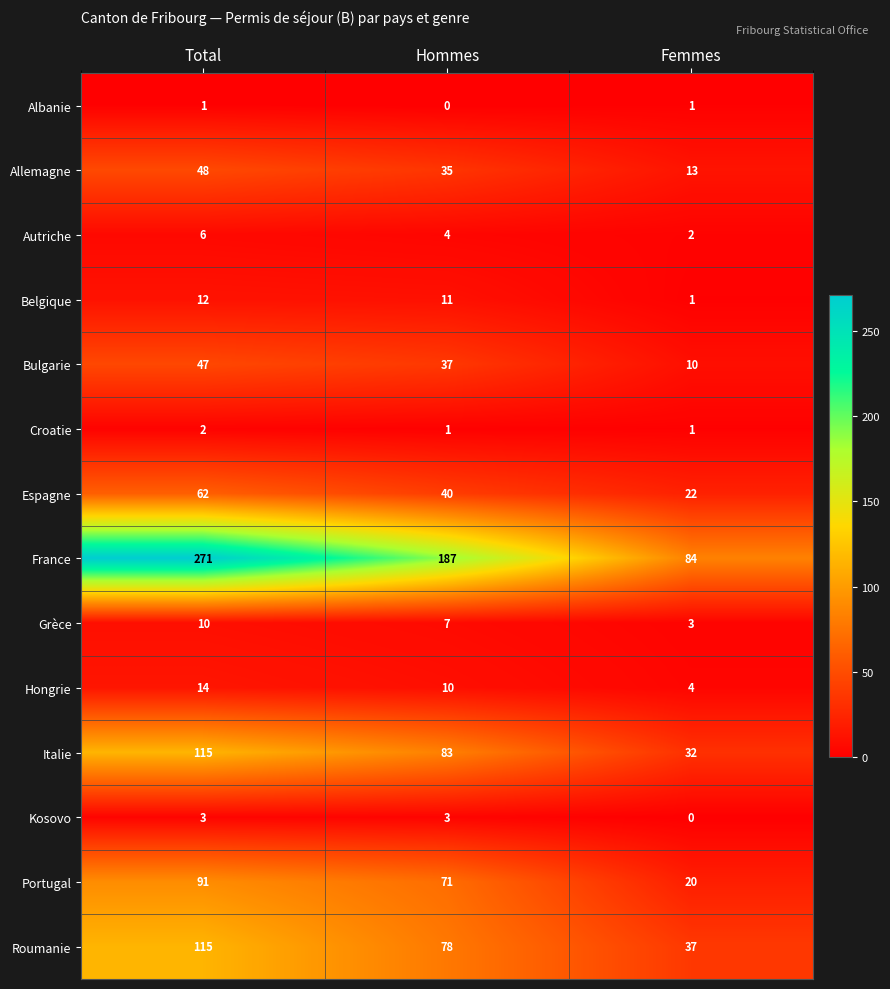

At which category is the sum across all series the highest?

Total